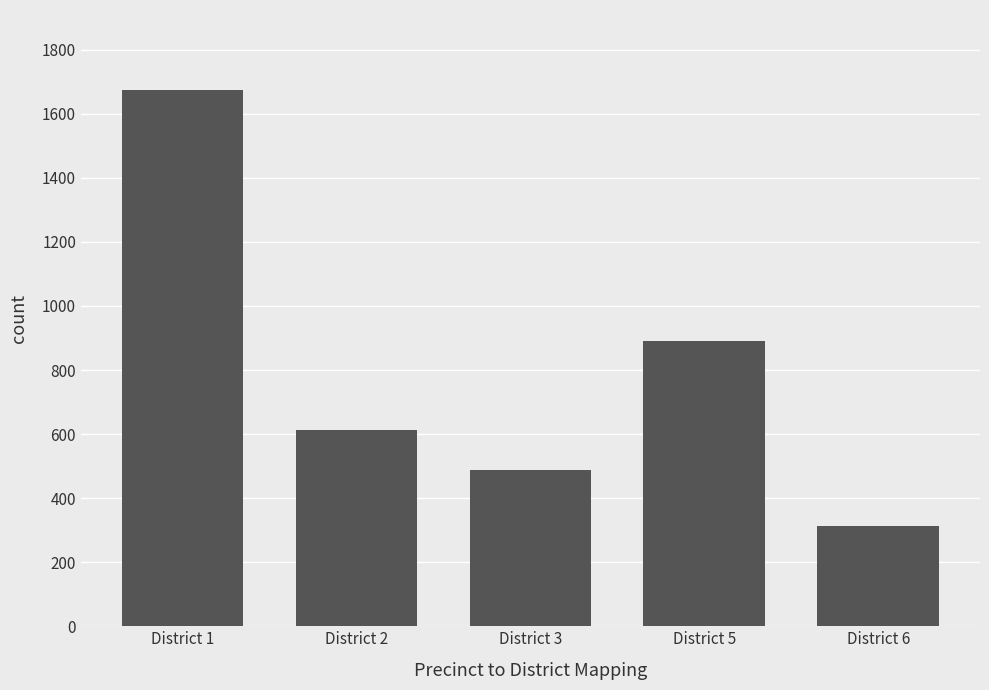

Does the chart contain any negative values?

No